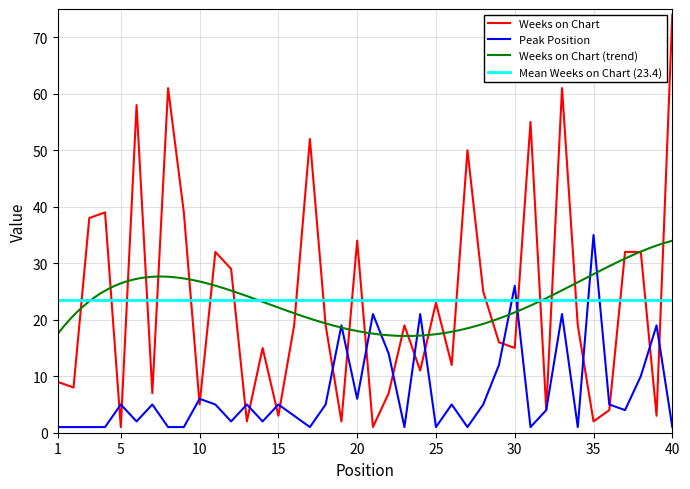

What is the maximum value for Weeks on Chart?

74